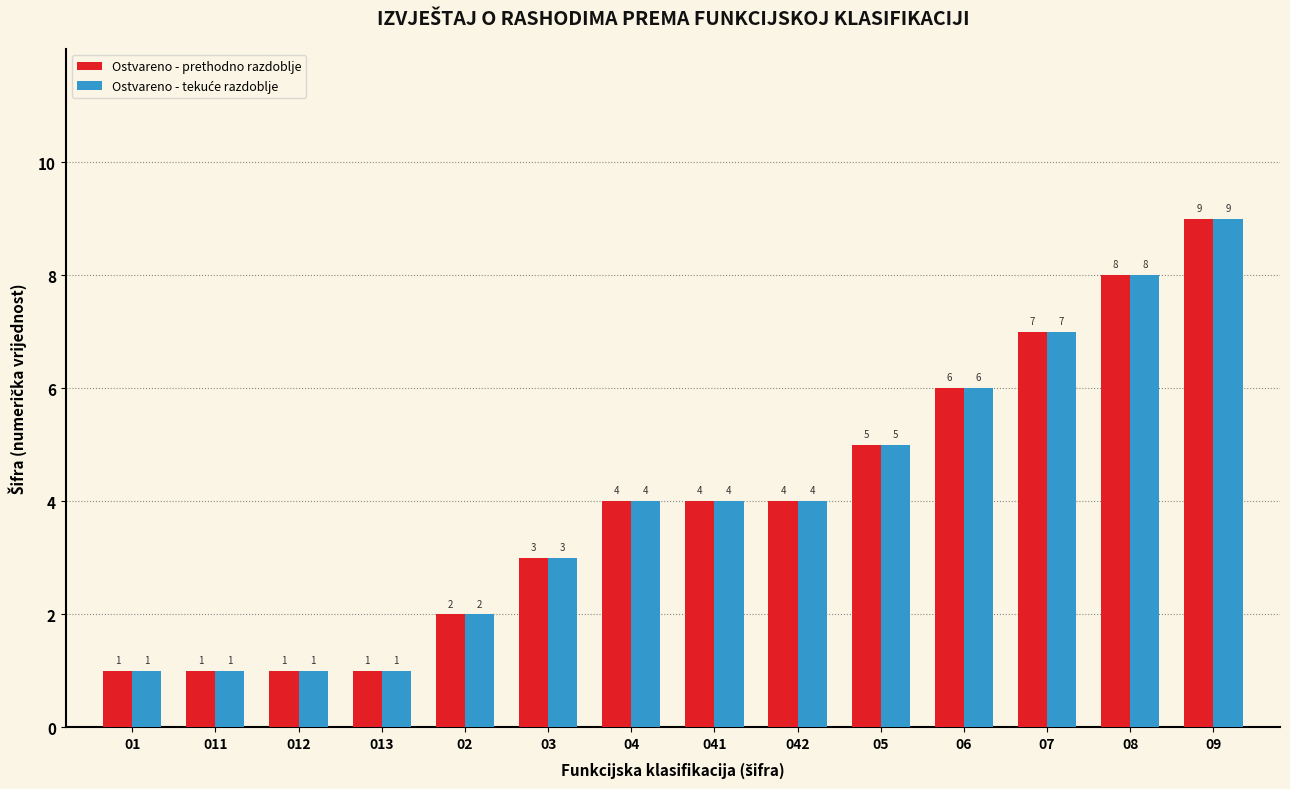

What is the average value of the Ostvareno - prethodno razdoblje series?

4